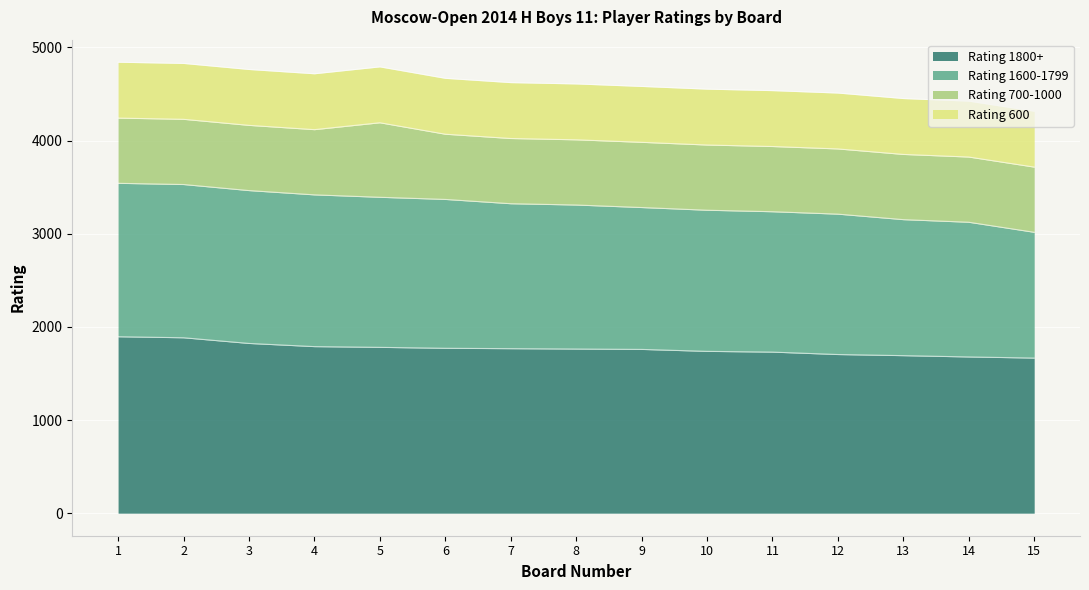

What is the total value across all series at 11?

4536